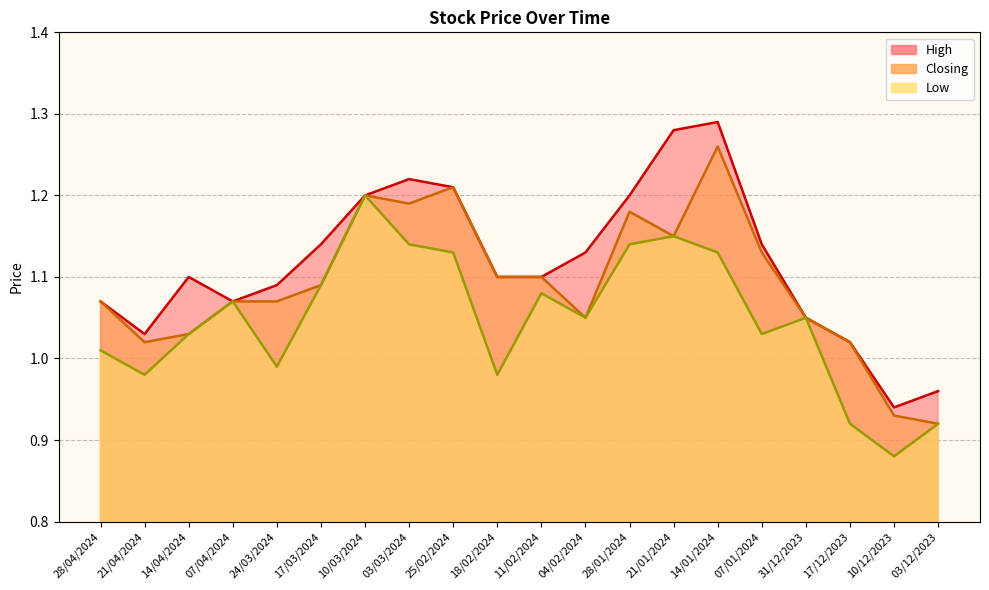

In Low, how many points are higher than both neighbors (excluding endpoints)?

5